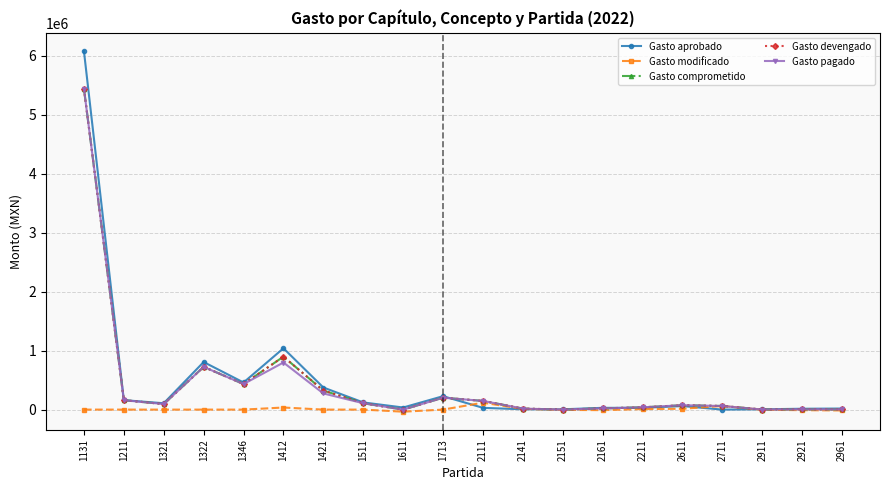

How many times do Gasto aprobado and Gasto devengado cross each other?

4